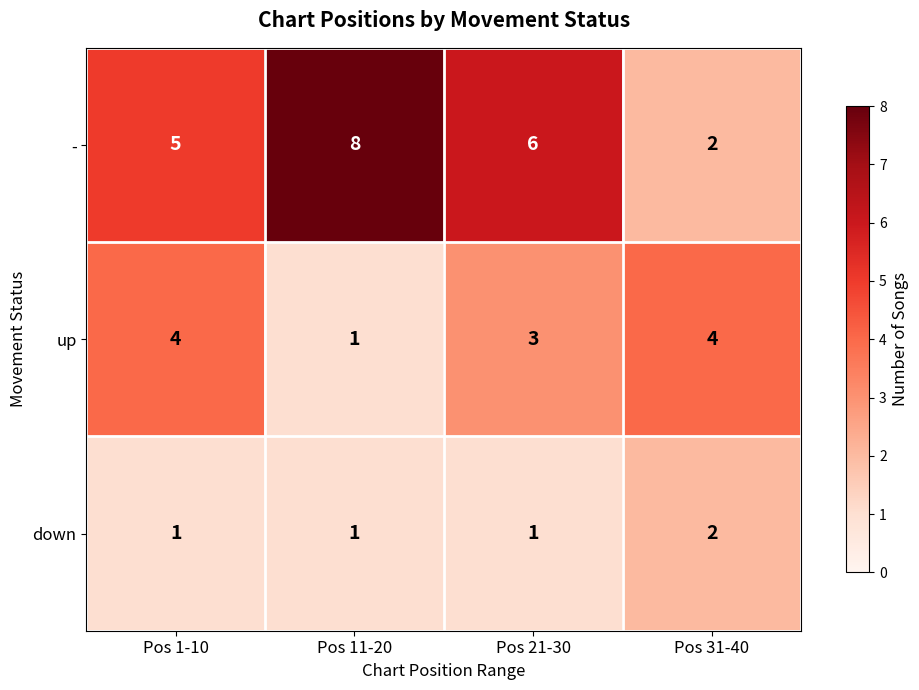

Between Pos 11-20 and Pos 31-40, which series saw the biggest shift?

-